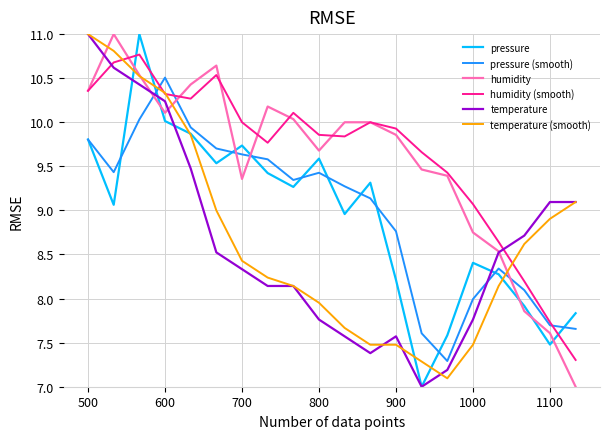

What is the maximum value for humidity (smooth)?

10.8